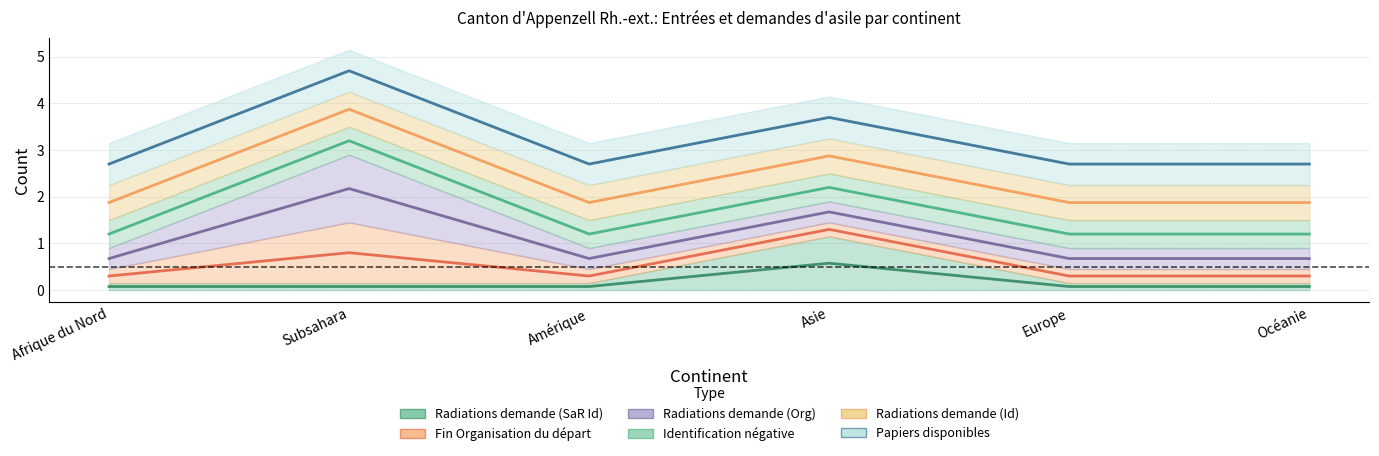

What is the average value of the Fin Organisation du départ series?

0.5